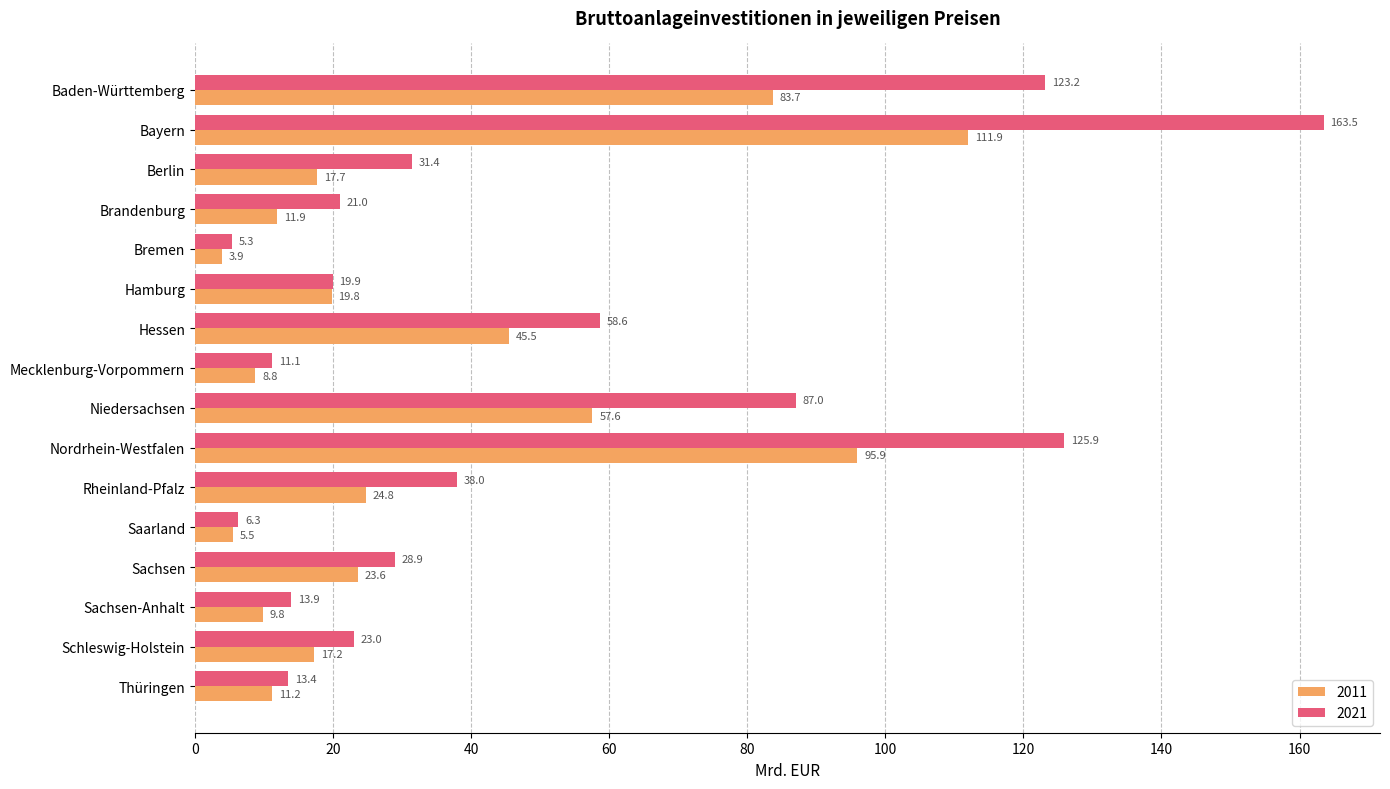

Rank the series at Sachsen-Anhalt from lowest to highest value.

2011, 2021